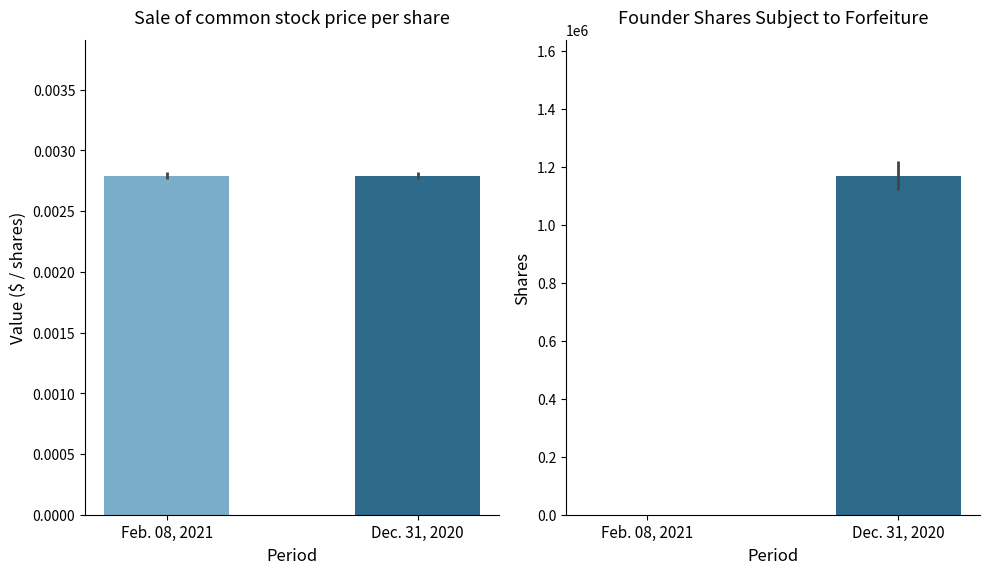

How many bars are there in each group?

2